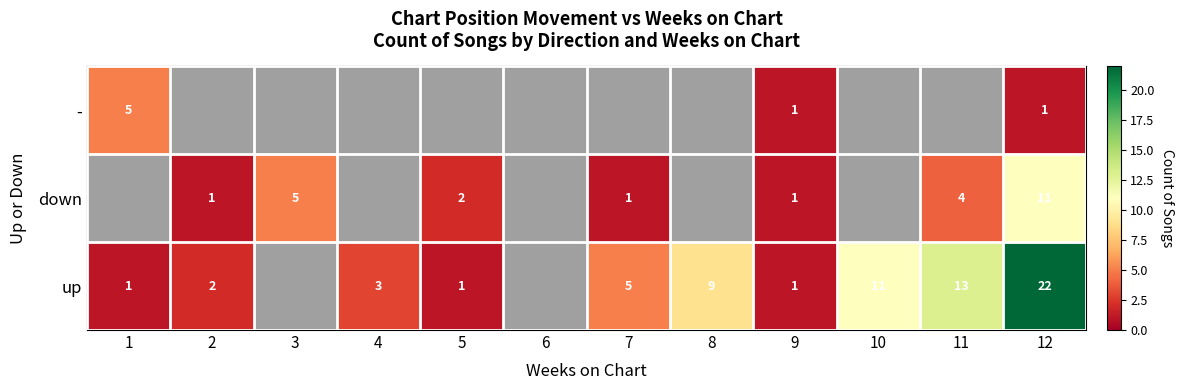

The up series shows 1.0 at 9. True or false?

True